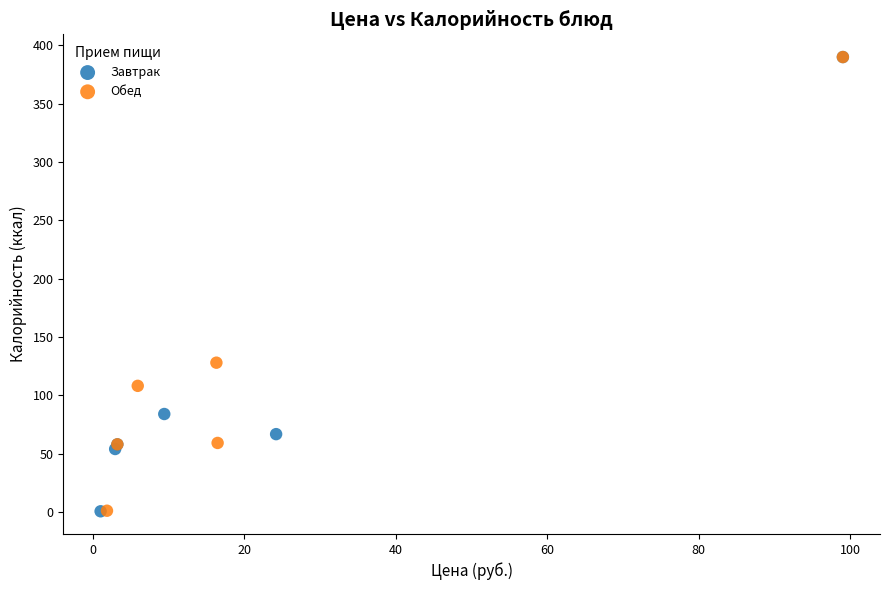

Which series has the widest spread of Y values?

Завтрак